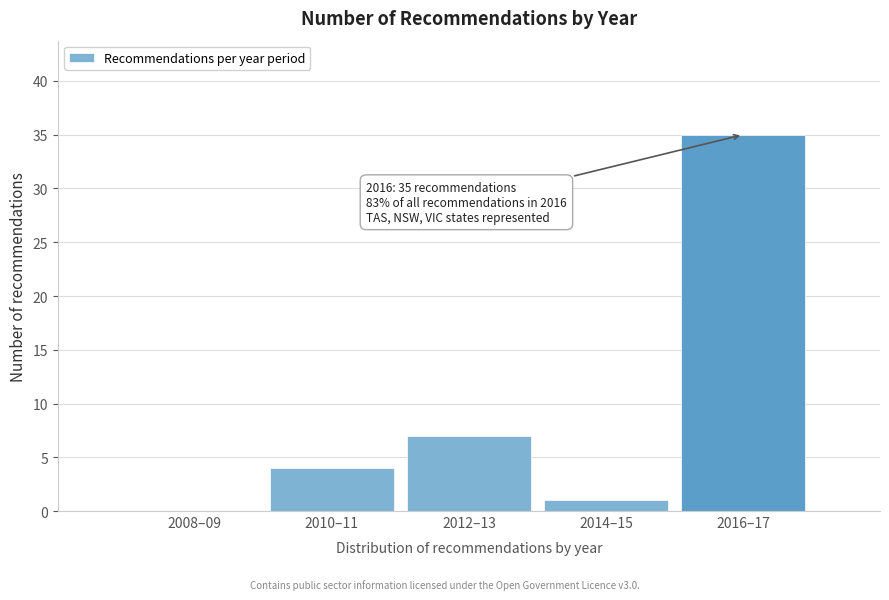

Reading left to right, what are all the values shown in this chart?

2008–09=0	2010–11=4	2012–13=7	2014–15=1	2016–17=35